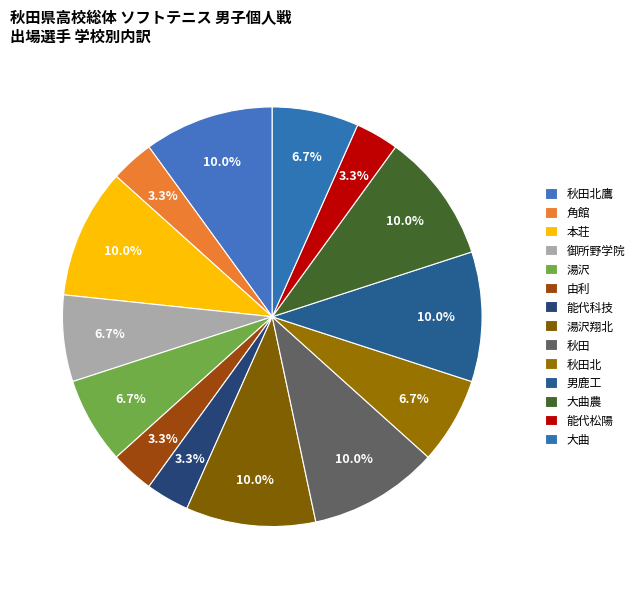

What portion of the pie excludes 由利?

96.7%